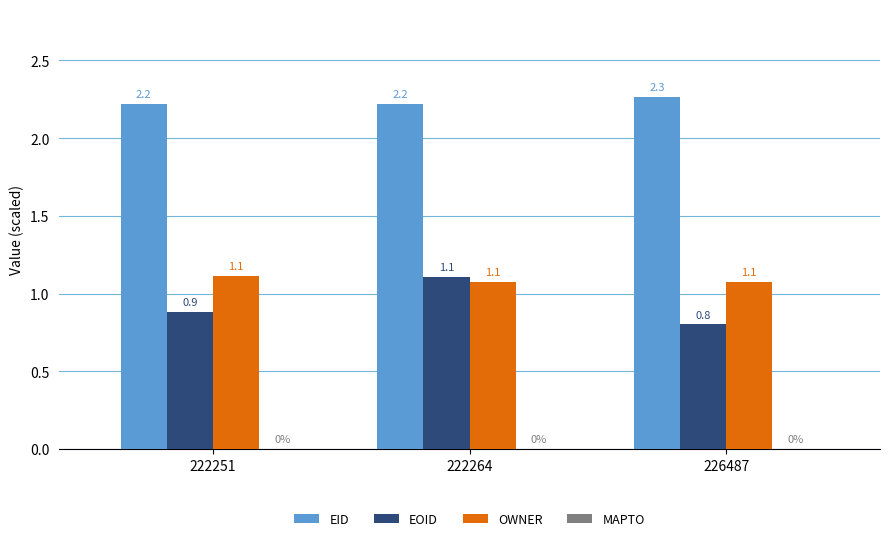

At 226487, list the series in order from largest to smallest.

EID, OWNER, EOID